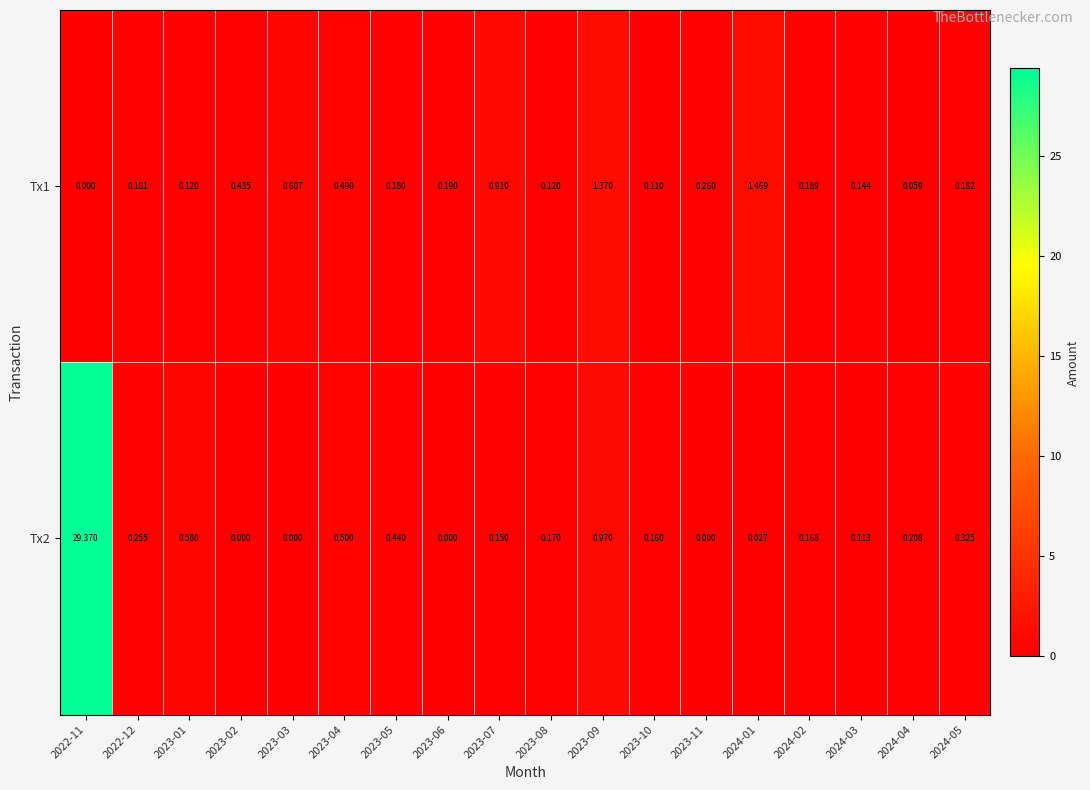

Rank the series by their average value, from lowest to highest.

Tx1, Tx2